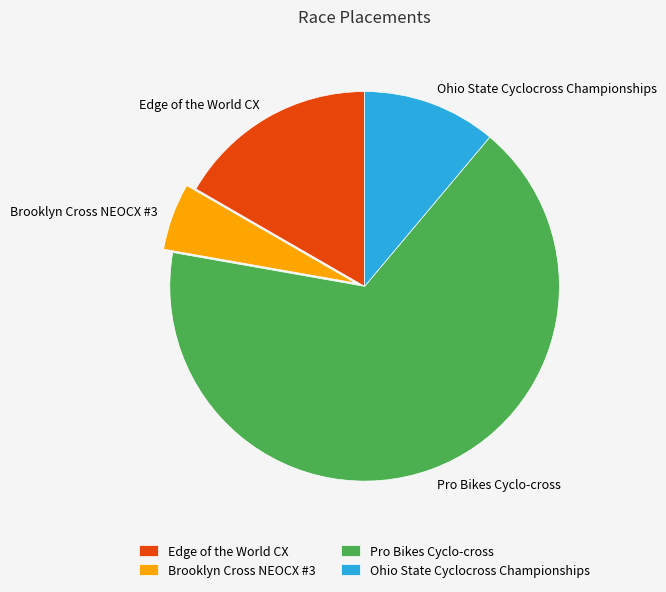

Which slice is the smallest?

Brooklyn Cross NEOCX #3